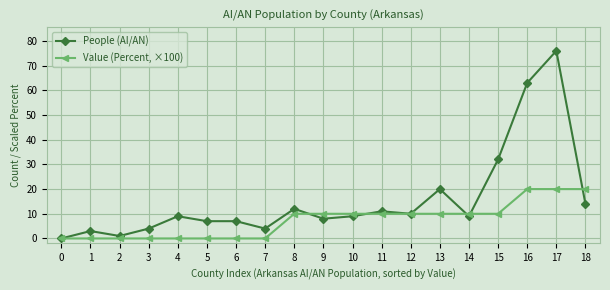

Which category has the highest value across all series?

17